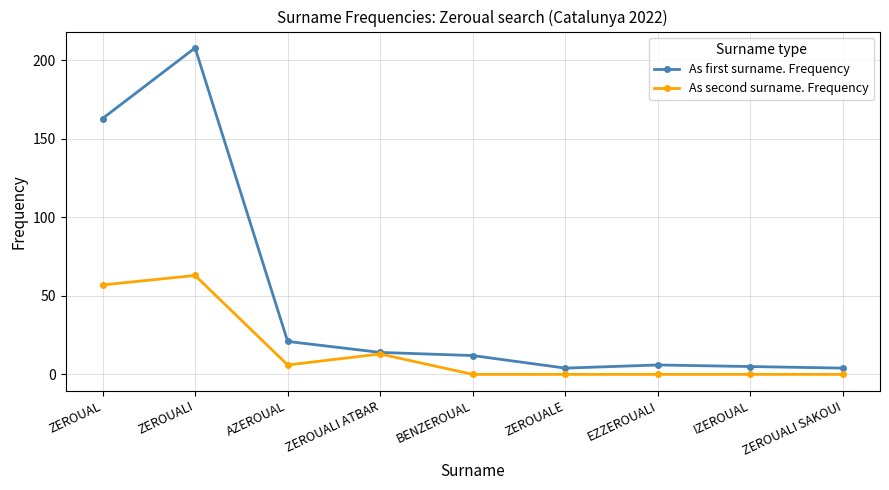

True or false: As second surname. Frequency has a value of 63 at ZEROUALI.

True